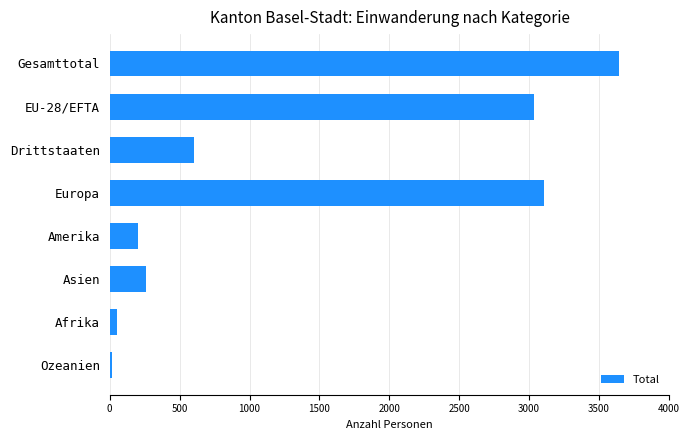

The value at Amerika is 201. True or false?

True